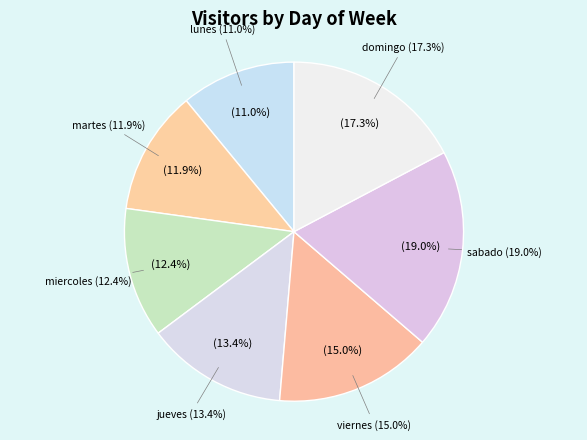

True or false: jueves accounts for 7% of the total.

False